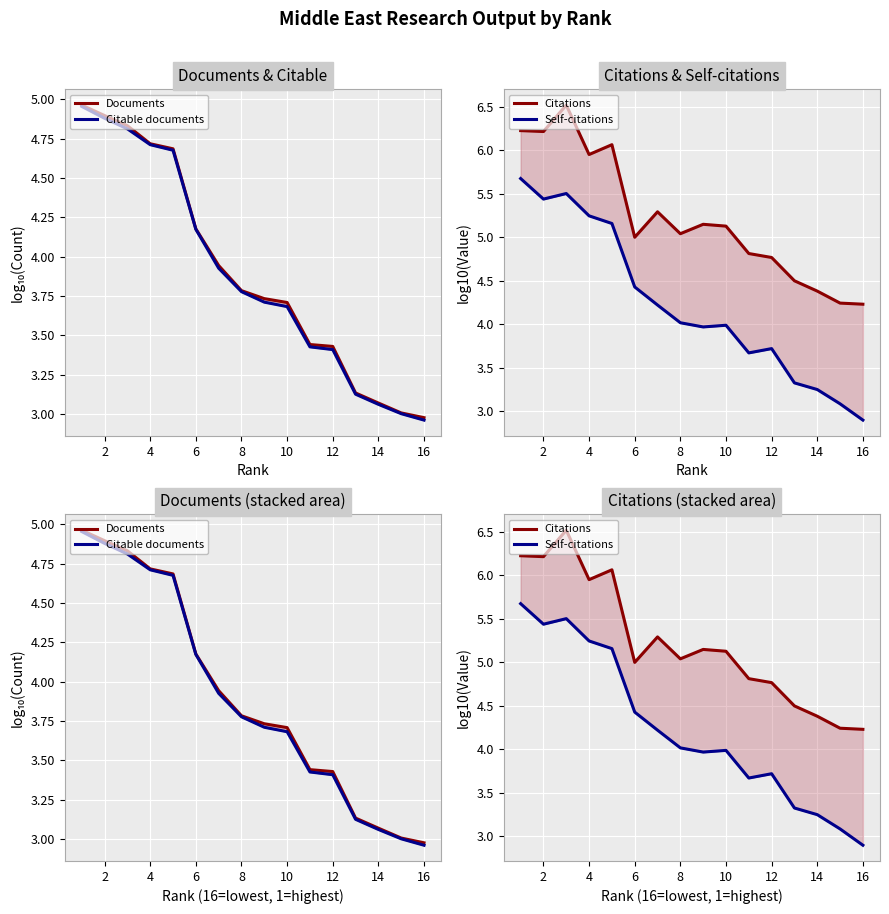

What are all the series names shown in the legend?

Documents, Citable documents, Citations, Self-citations